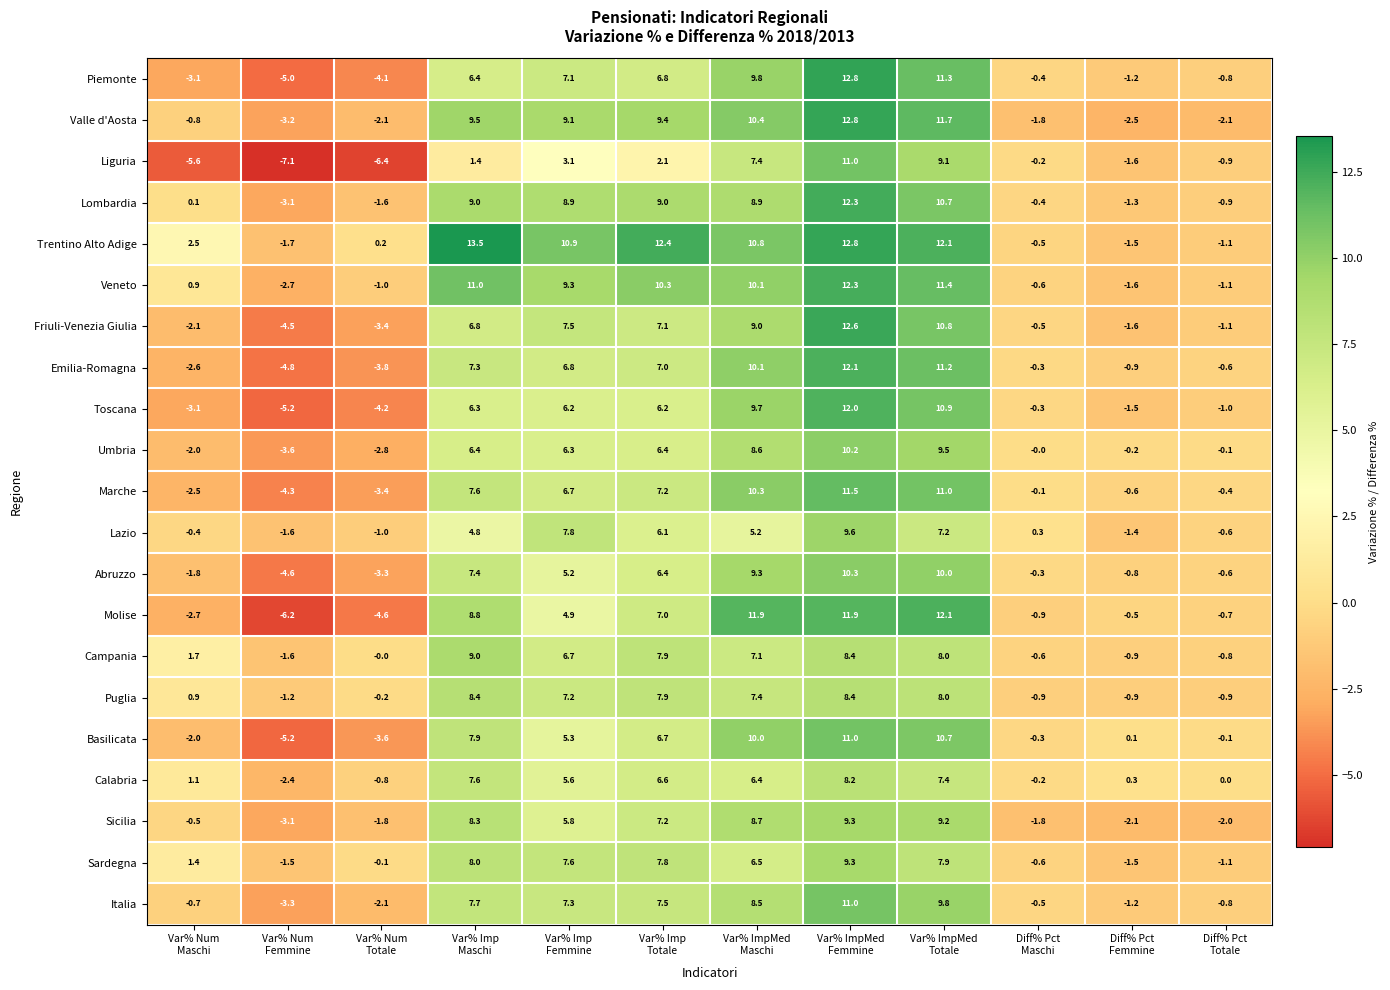

Which series has the widest spread of values?

Molise